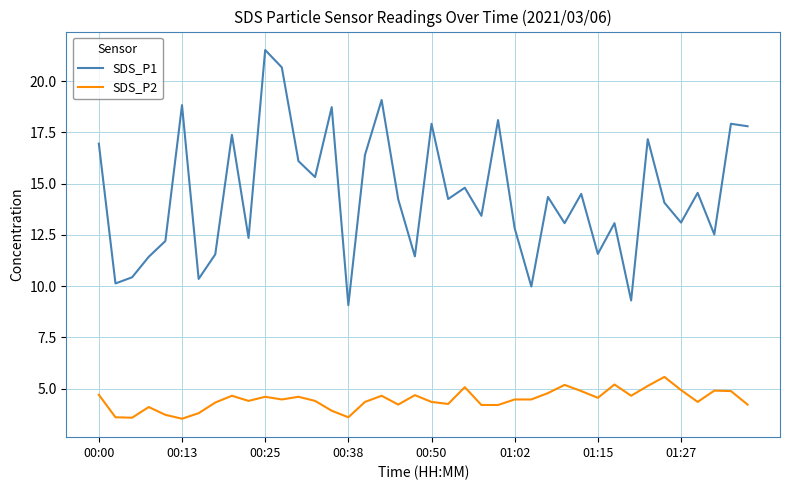

What is the greatest value displayed?

21.5